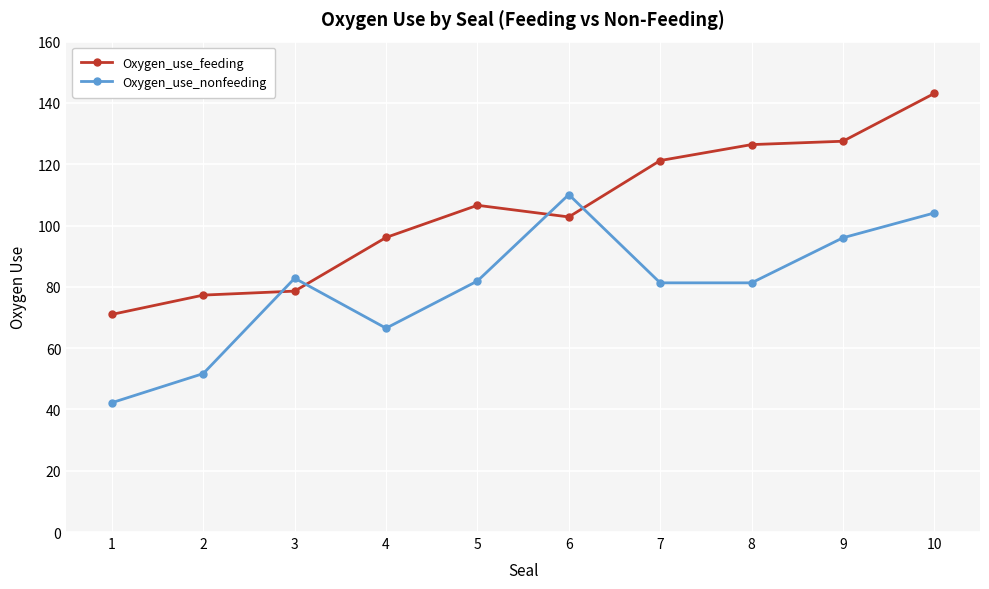

At which category does the chart reach its minimum across all series?

1